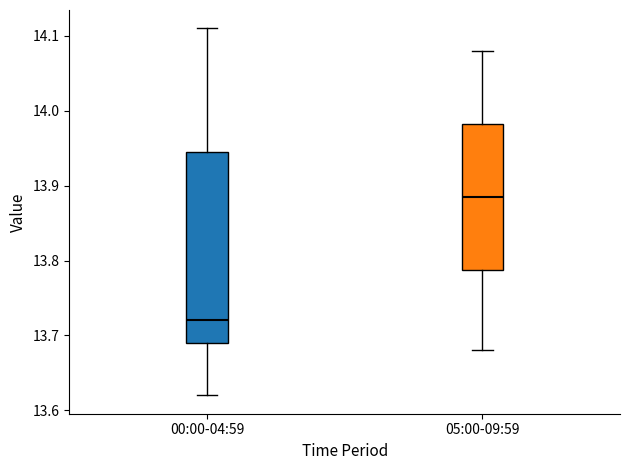

Which box has the lowest median line?

00:00-04:59